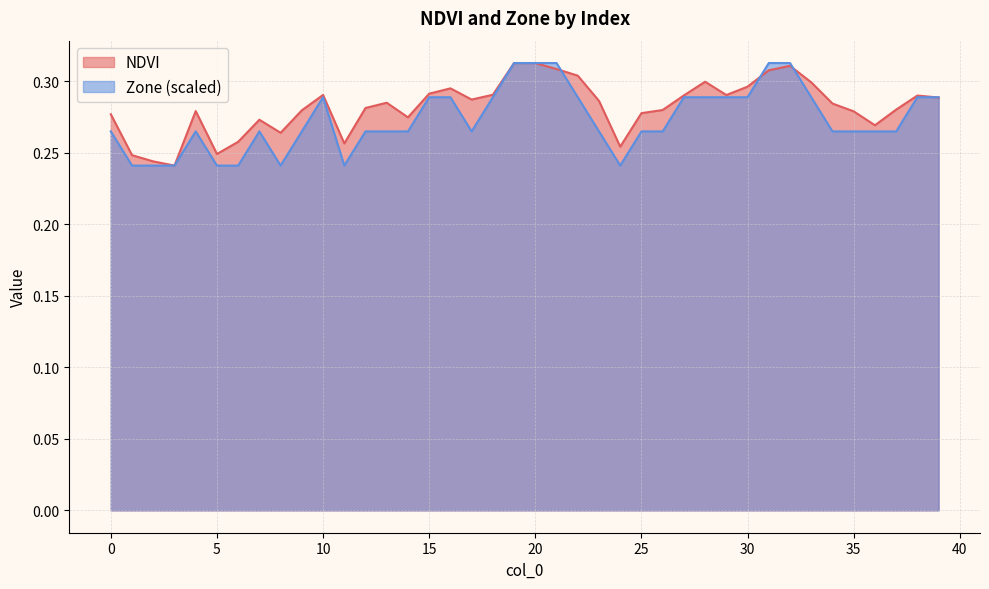

Does the chart display data point markers on the line(s)?

No